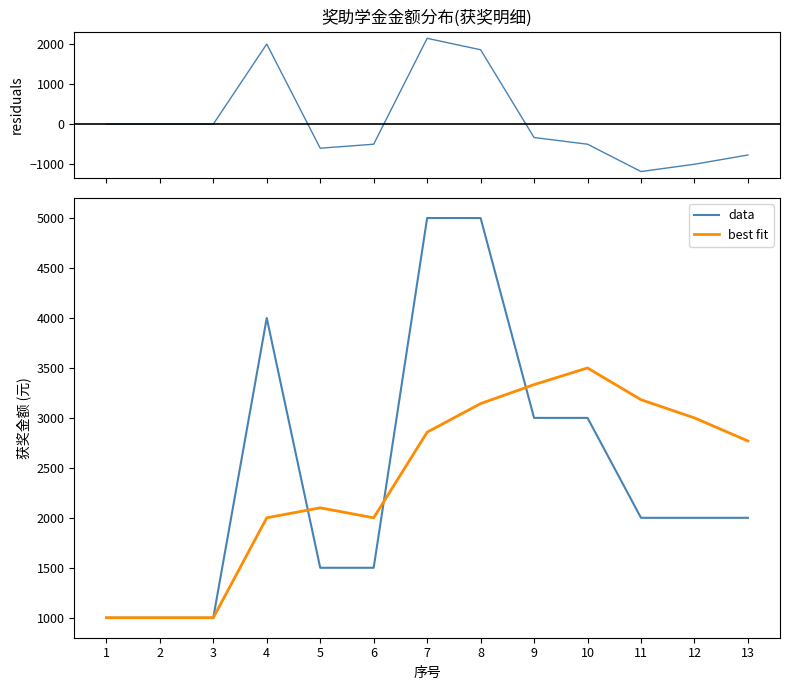

How many interior local valleys does the residuals series have?

2